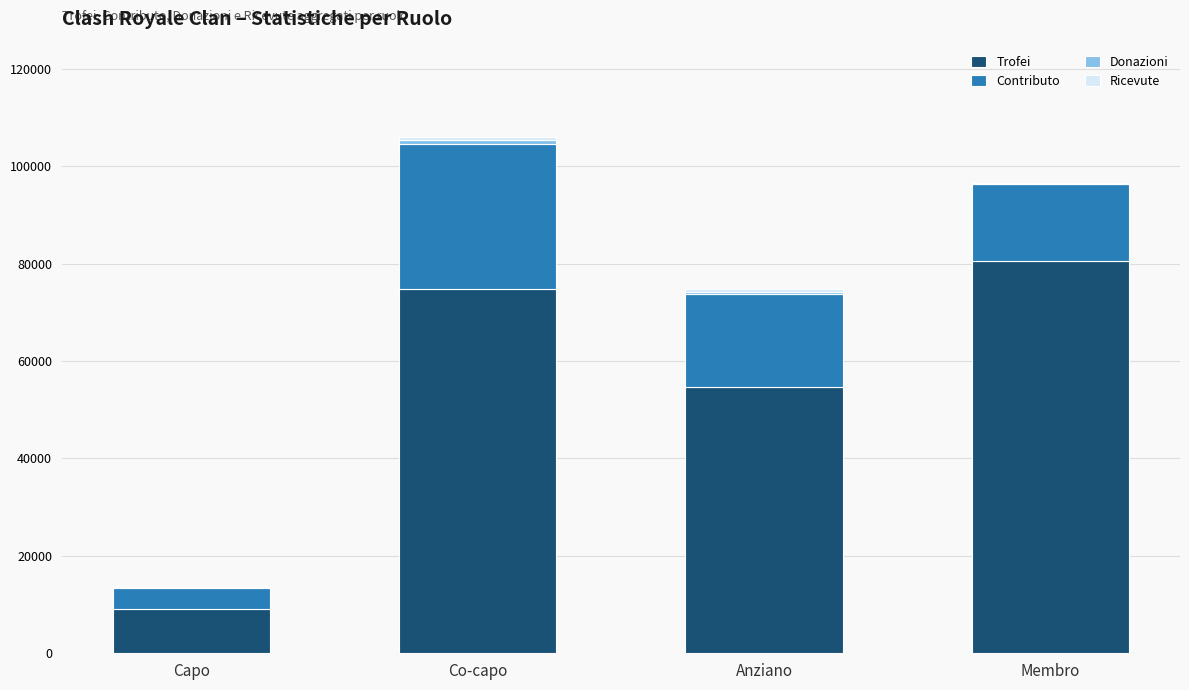

The value of Trofei at Anziano is 54664. True or false?

True